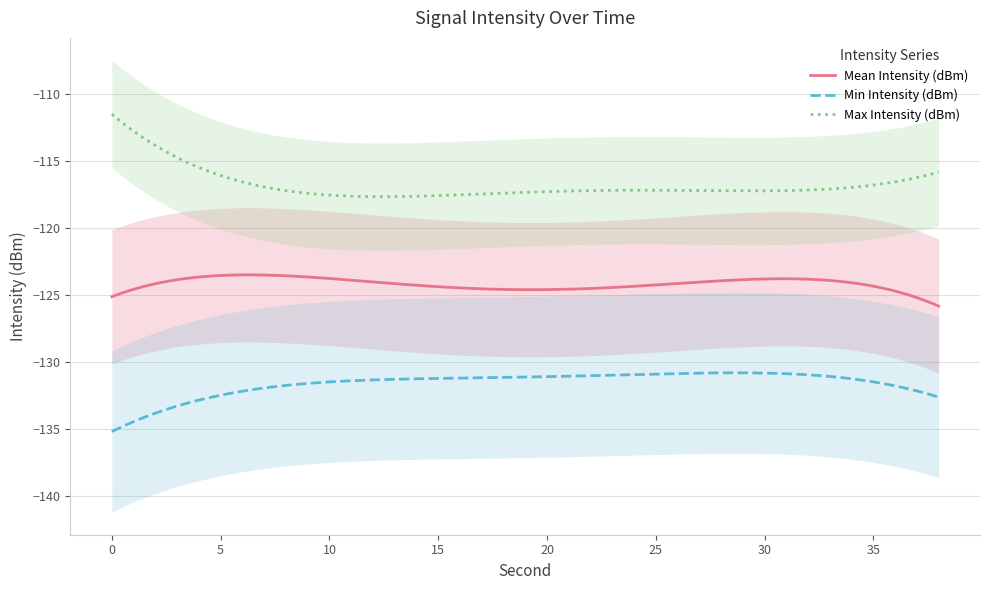

True or false: Max Intensity (dBm) and Min Intensity (dBm) cross at least once.

False